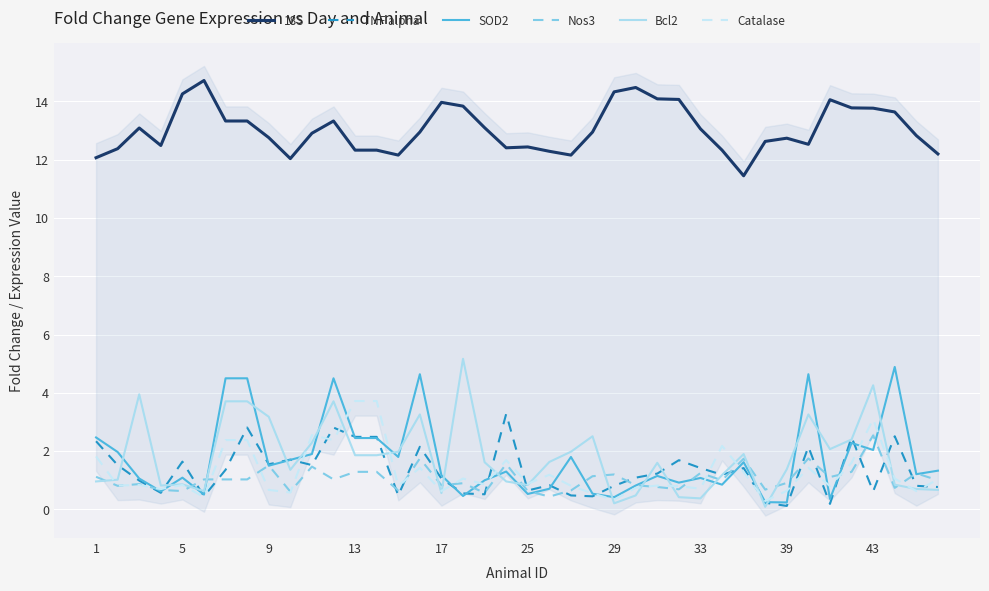

Rank the series at 27 from lowest to highest value.

Bcl2, Nos3, Catalase, SOD2, TNF alpha, 18S